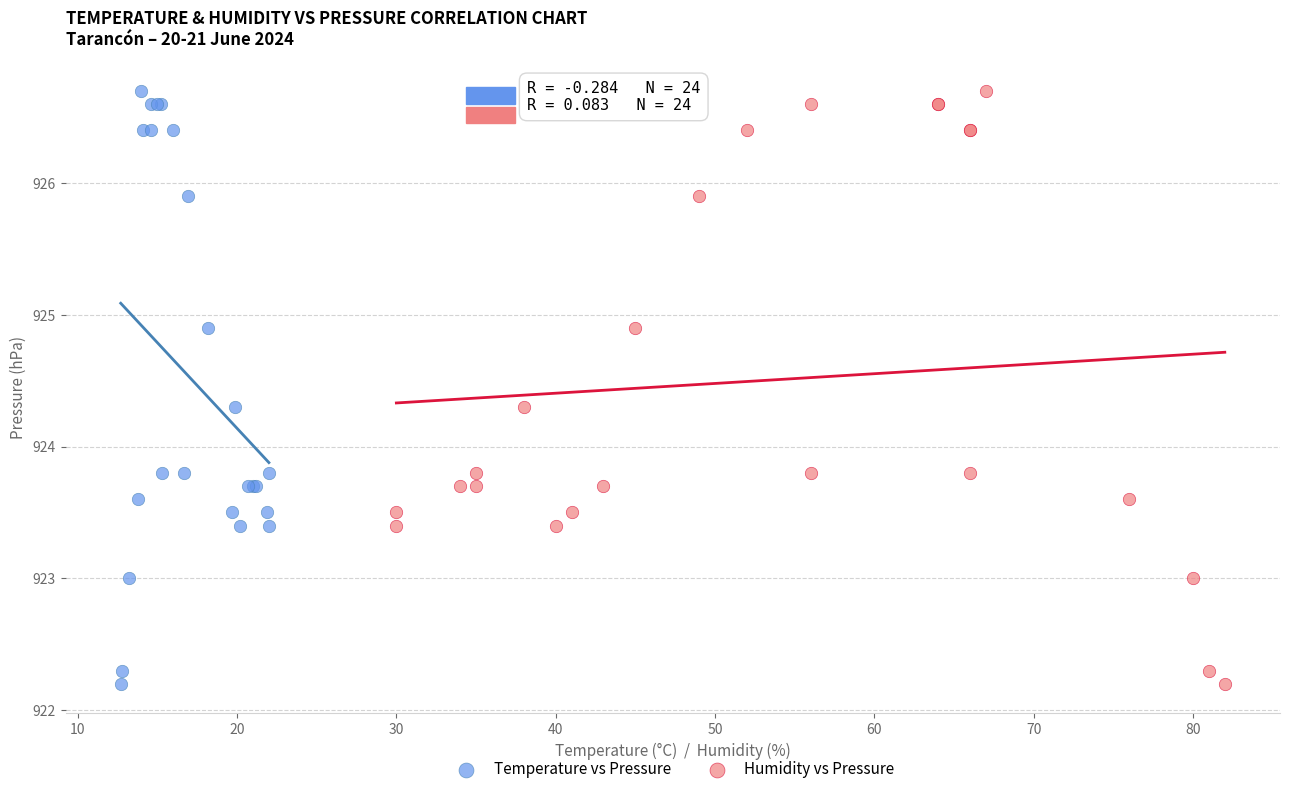

What are all the series names shown in the legend?

Temperature vs Pressure, Humidity vs Pressure